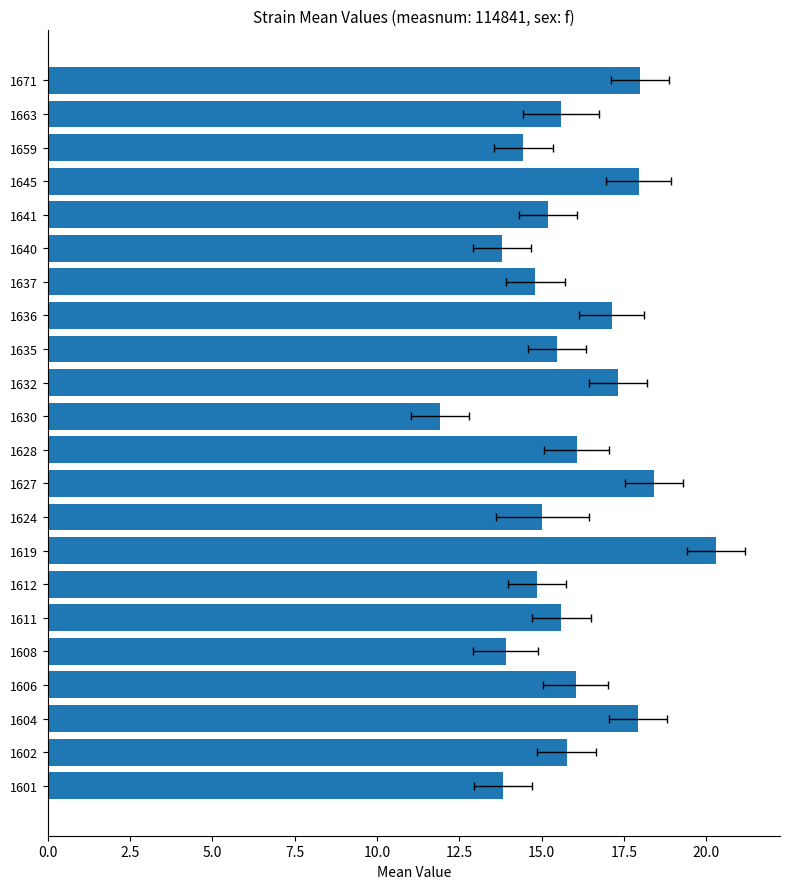

Is it true that the value at 1636 is 30.6?

False